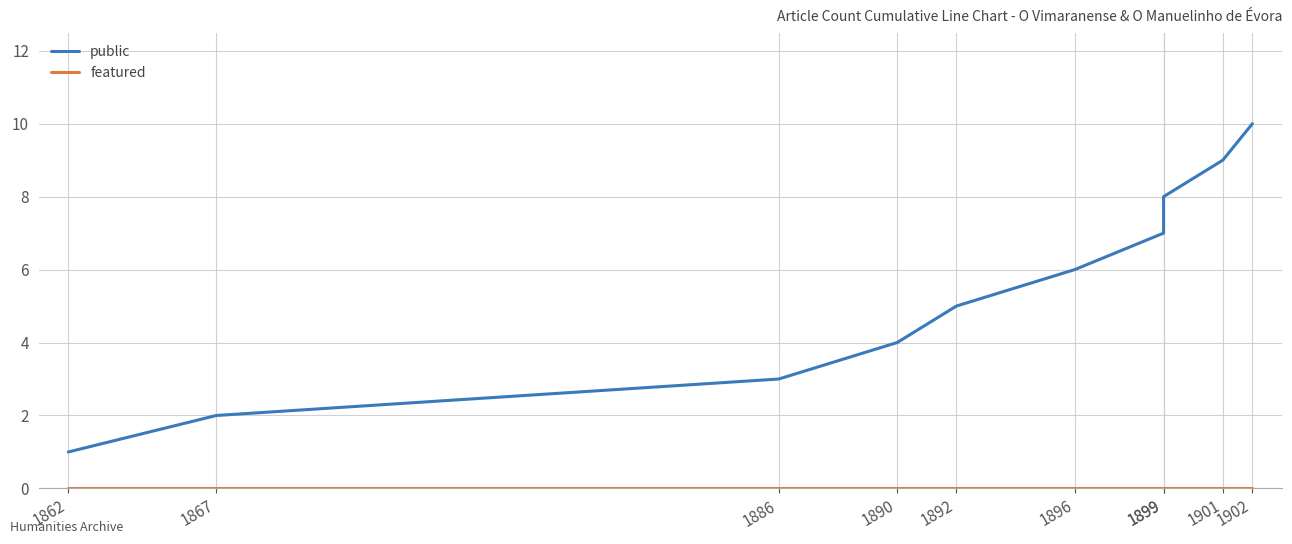

What are all the series names shown in the legend?

public, featured